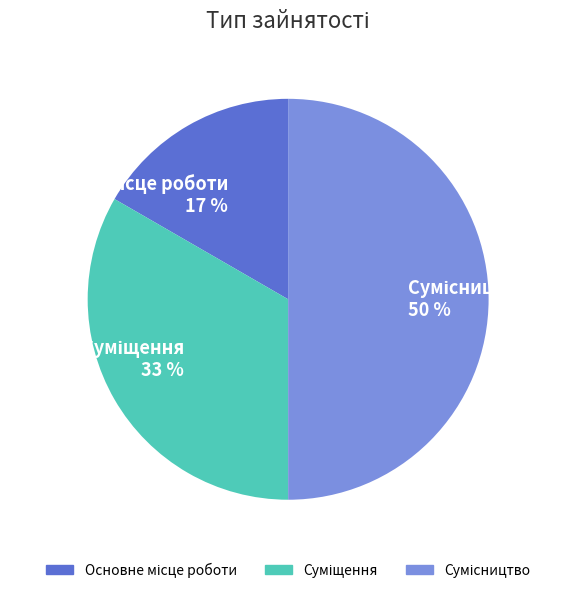

To the nearest percent, what is the average slice percentage?

33%